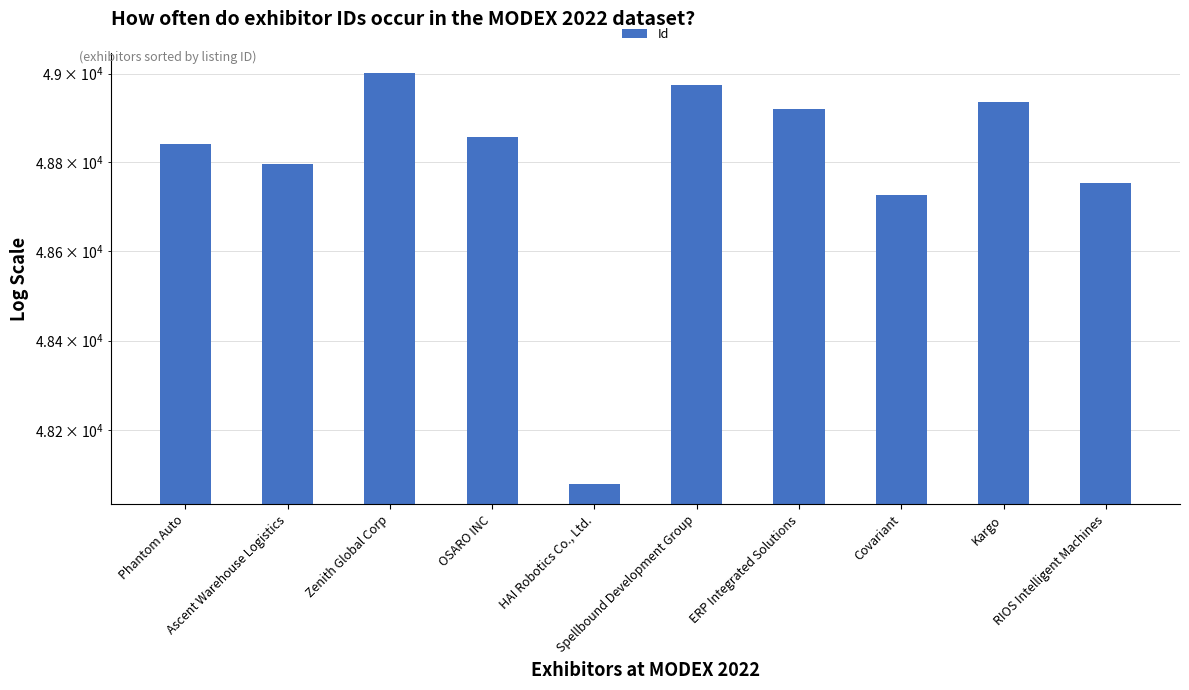

Are the bars grouped side by side (vs. stacked)?

No